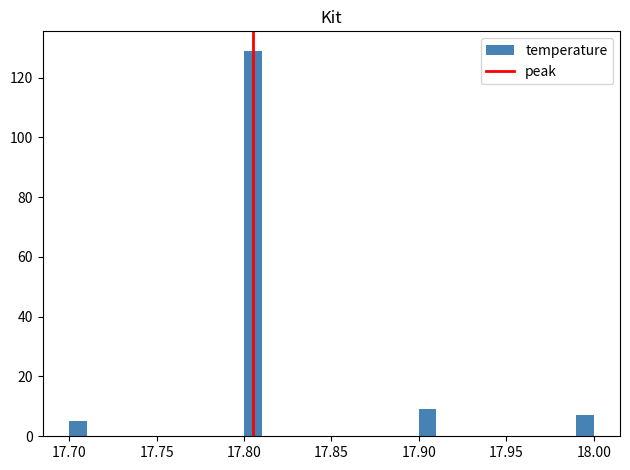

Around what value on the x-axis is the tallest bar? Give the approximate position of its centre, as read against the axis.

17.805